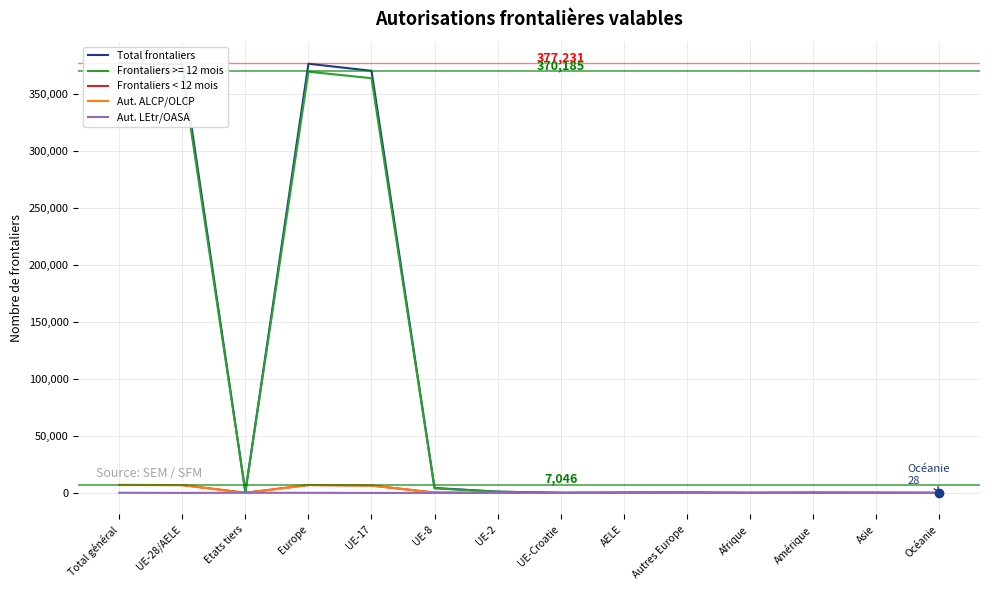

Reading left to right, what are all the values shown in this chart?

Total frontaliers: 377231	376371	860	376723	370516	4342	1122	93	298	352	81	258	141	28
Frontaliers < 12 mois: 7046	6887	159	6985	6490	326	51	9	11	98	9	28	22	2
Aut. ALCP/OLCP: 6887	6887	0	6887	6490	326	51	9	11	0	0	0	0	0
Aut. LEtr/OASA: 159	0	159	98	0	0	0	0	0	98	9	28	22	2